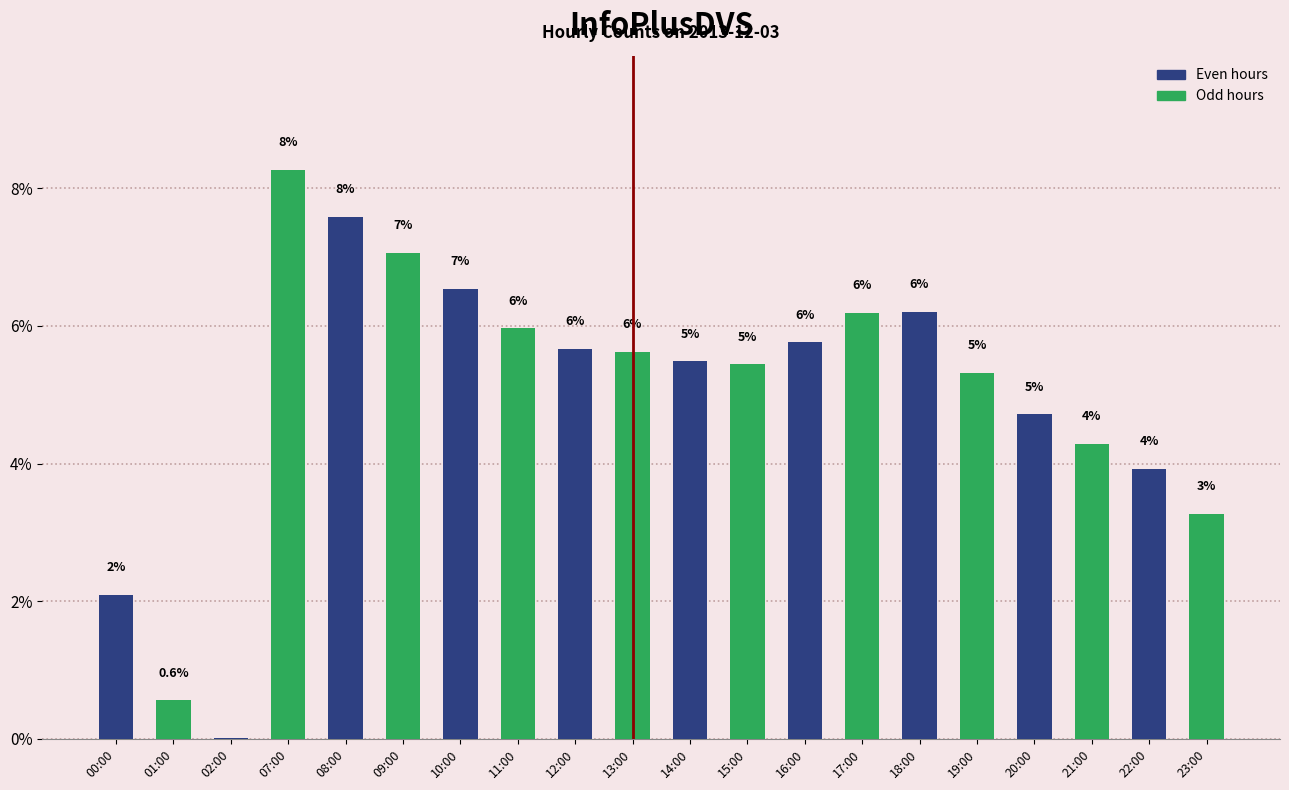

Are the bars horizontal?

No